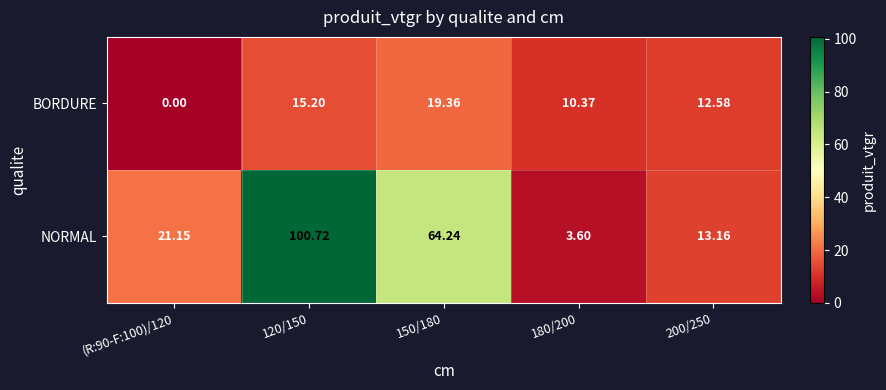

Which series has the largest range (max minus min)?

NORMAL